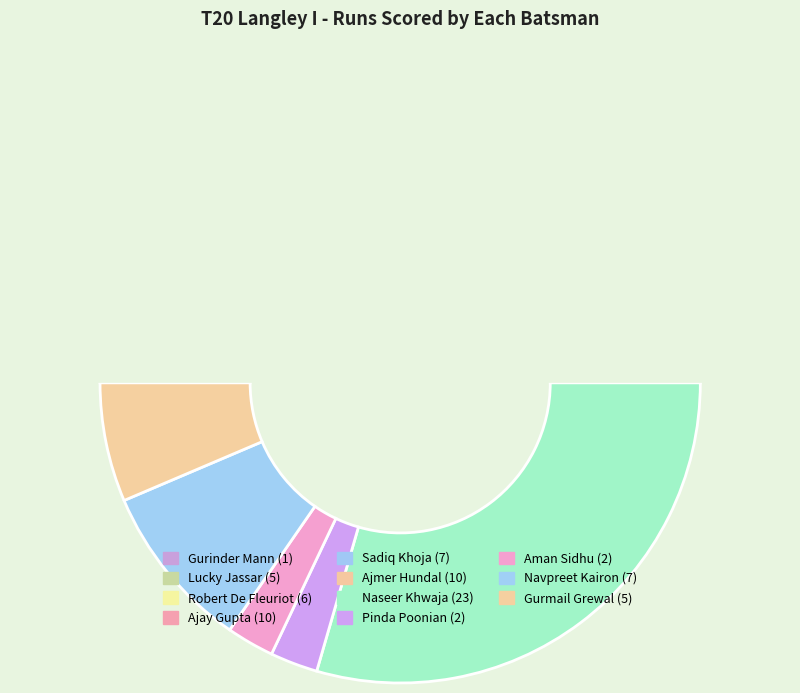

Is the sum of Navpreet Kairon and Aman Sidhu greater than half?

No